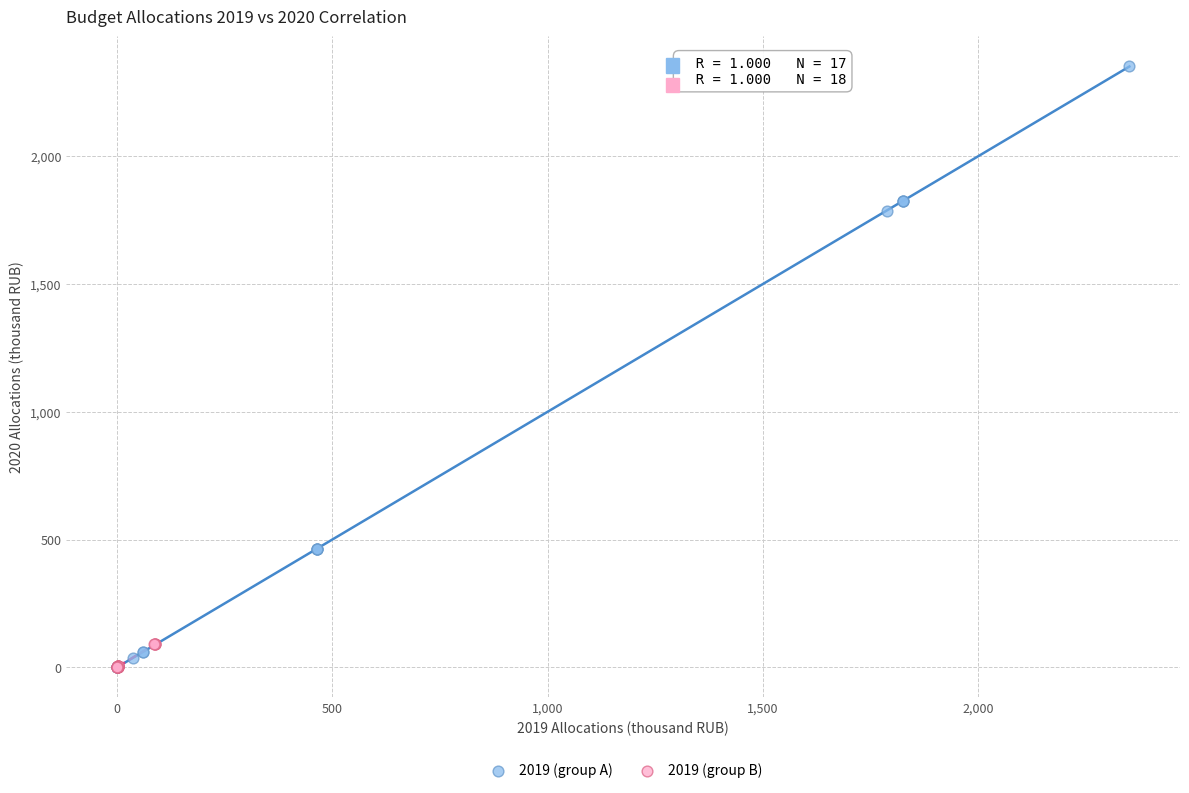

Which series contains the highest Y value?

2019 (group A)